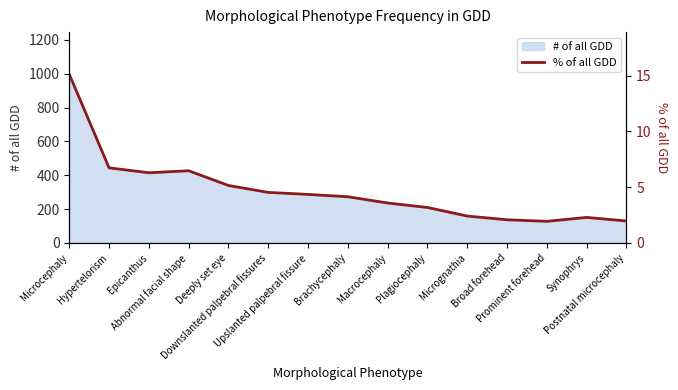

How many points are lower than both their immediate neighbors (excluding endpoints)?

2